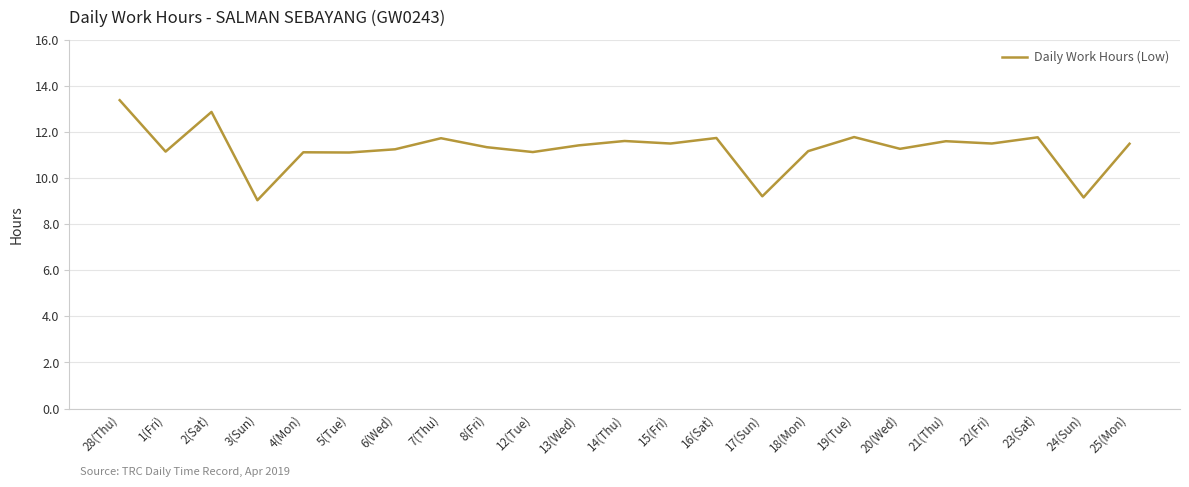

What is the difference between the values at 25(Mon) and 18(Mon)?

0.3